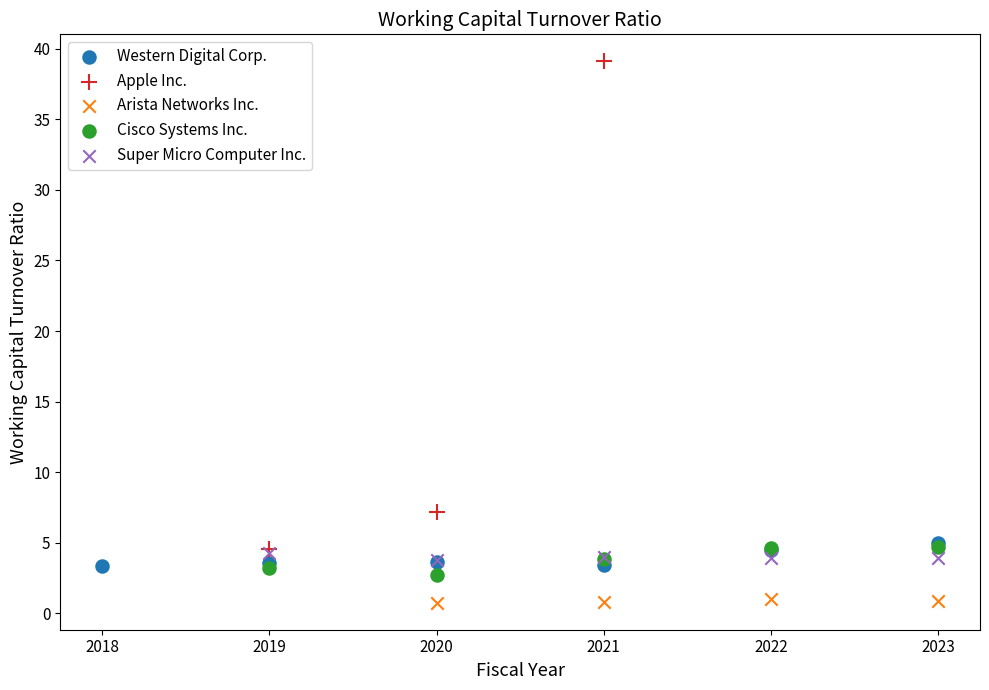

Which series has the widest spread of Y values?

Apple Inc.